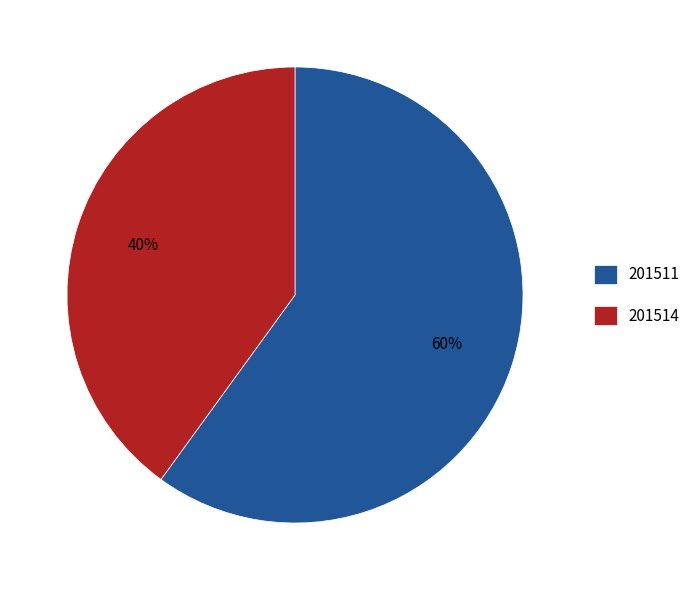

Which category has the biggest portion of the pie?

201511